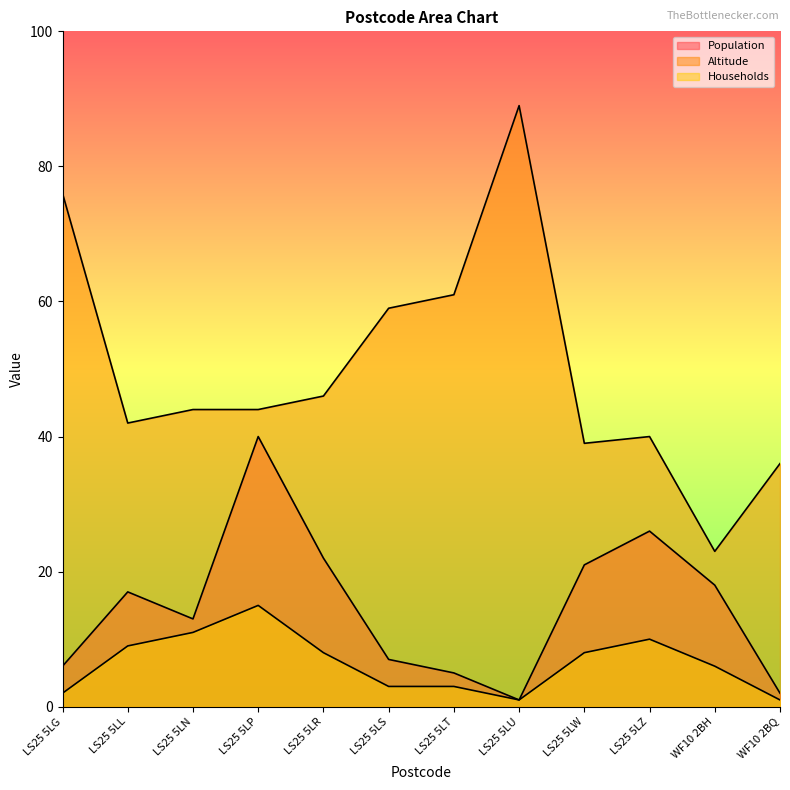

The Households series shows 6 at WF10 2BH. True or false?

True